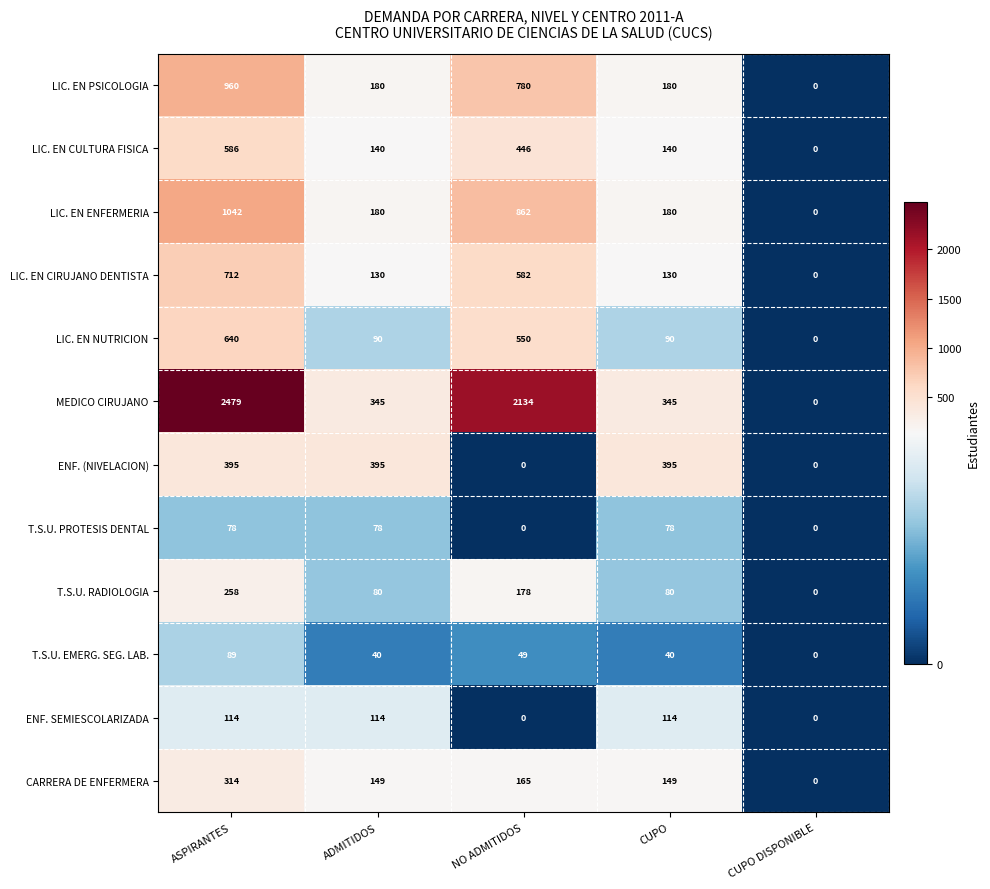

Rank the series by their maximum value, from lowest to highest.

T.S.U. PROTESIS DENTAL, T.S.U. EMERG. SEG. LAB., ENF. SEMIESCOLARIZADA, T.S.U. RADIOLOGIA, CARRERA DE ENFERMERA, ENF. (NIVELACION), LIC. EN CULTURA FISICA, LIC. EN NUTRICION, LIC. EN CIRUJANO DENTISTA, LIC. EN PSICOLOGIA, LIC. EN ENFERMERIA, MEDICO CIRUJANO